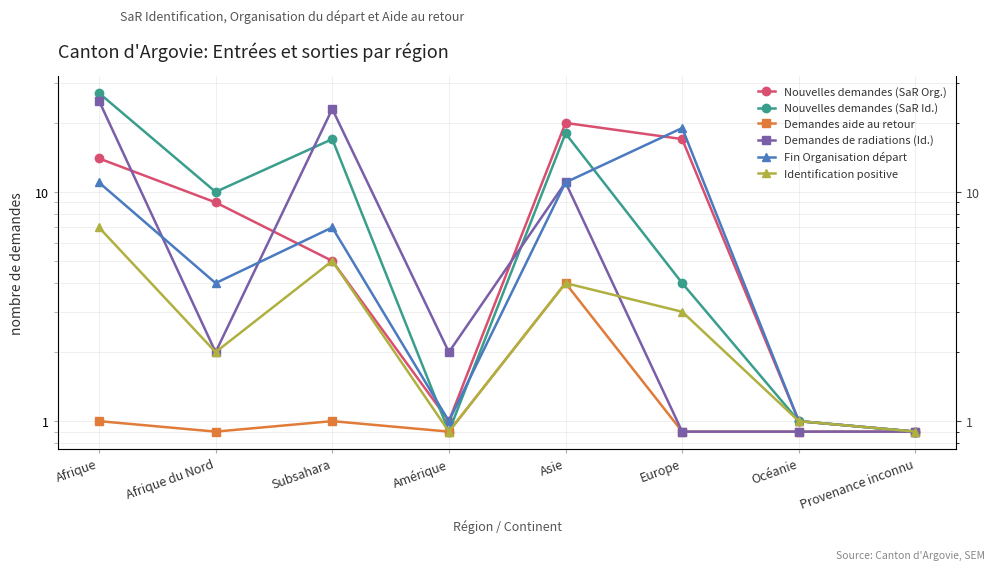

What are all the series names shown in the legend?

Nouvelles demandes (SaR Org.), Nouvelles demandes (SaR Id.), Demandes aide au retour, Demandes de radiations (Id.), Fin Organisation départ, Identification positive